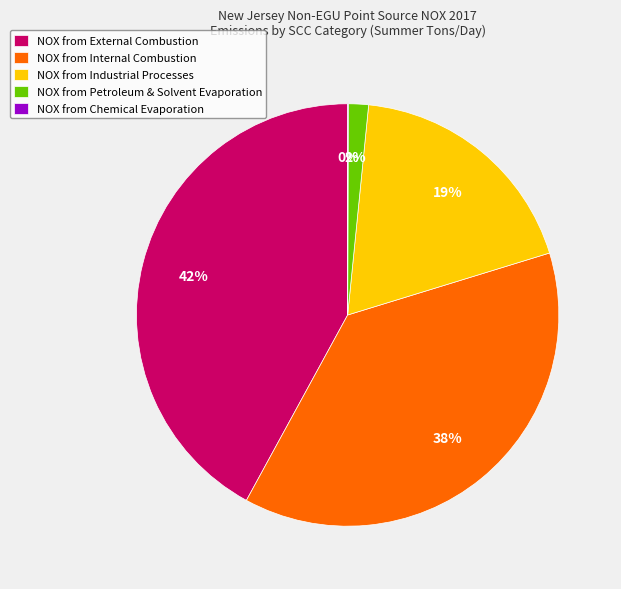

Is there a majority slice in this chart?

No